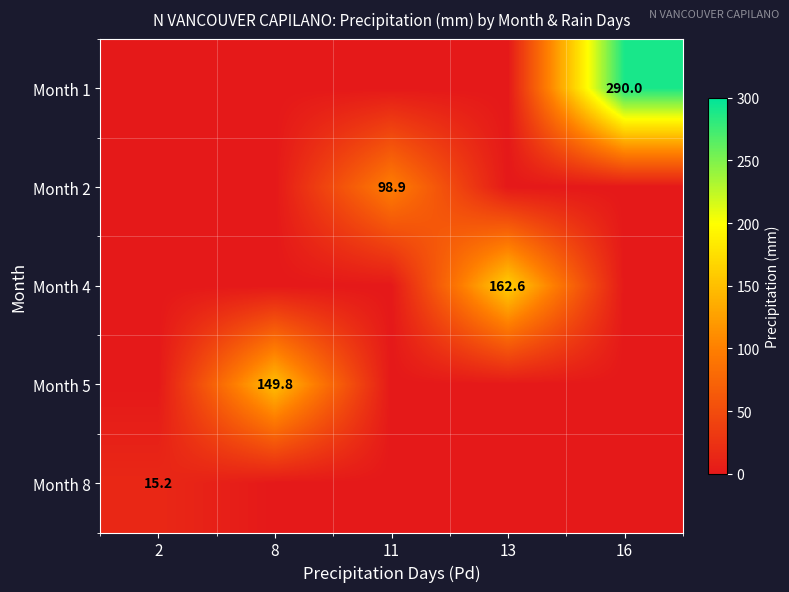

Which has a higher value, 8 or 11?

8